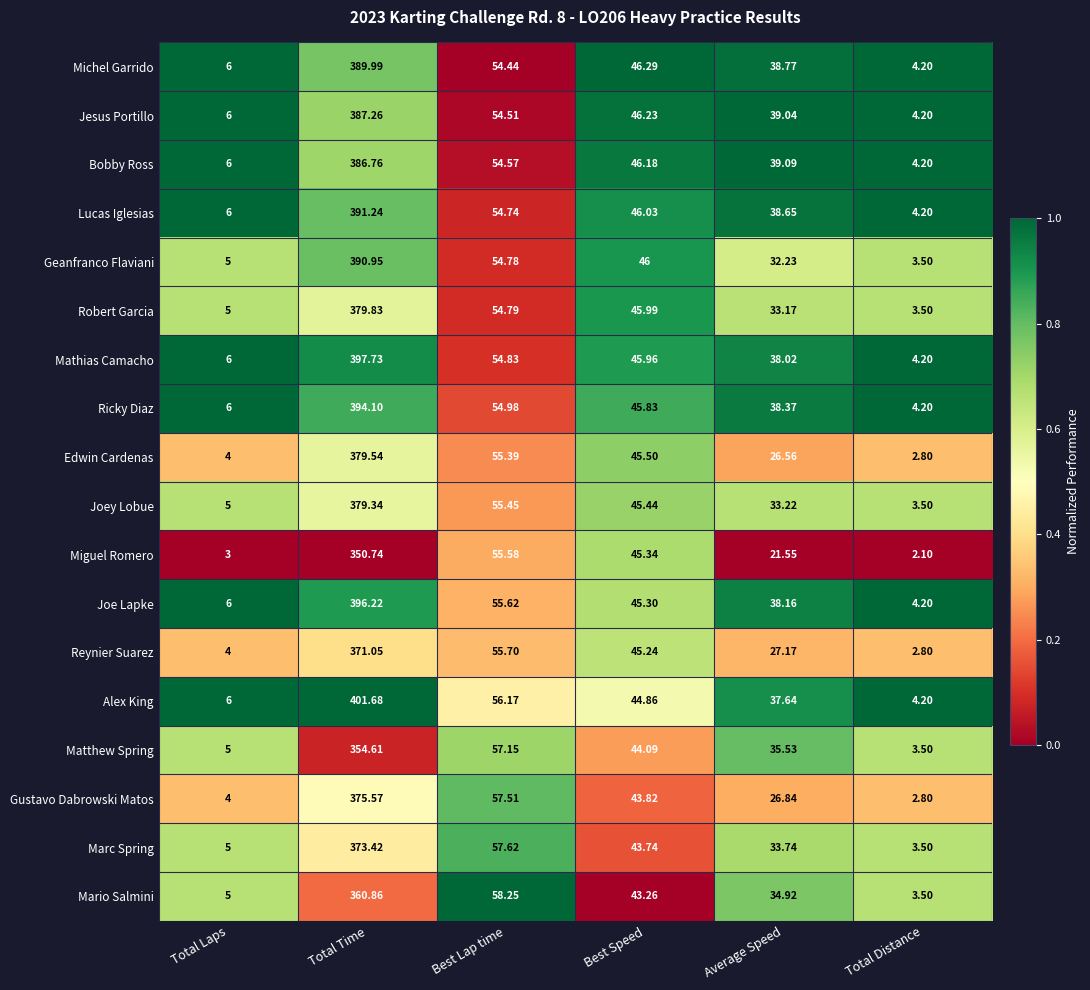

Which category has the highest value in the Robert Garcia series?

Total Time